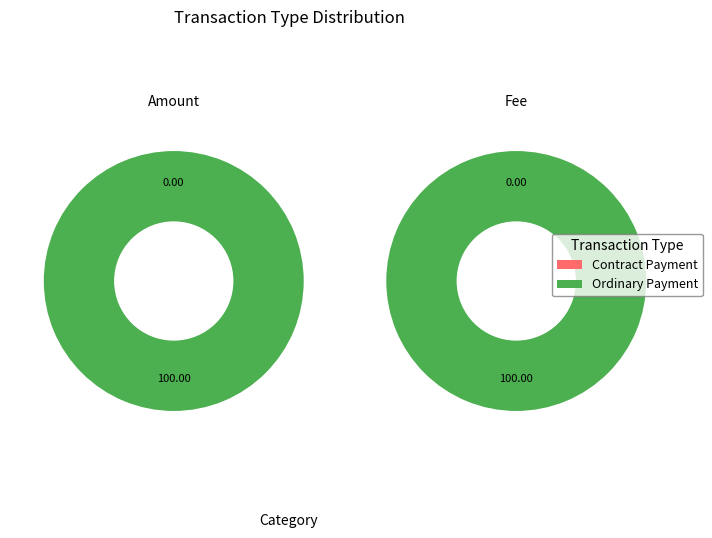

True or false: Contract Payment accounts for 0% of the total.

True